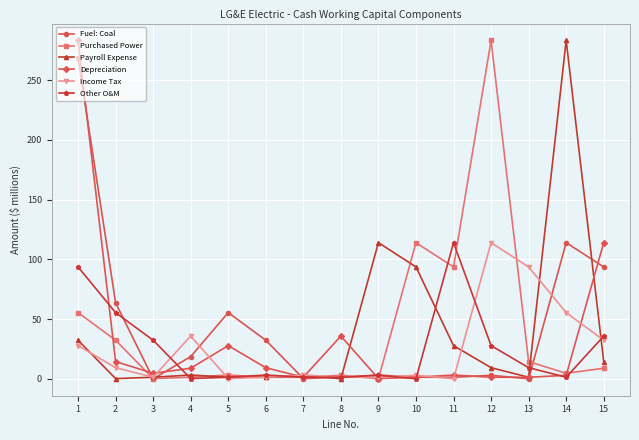

Where is the first local minimum for Income Tax?

3